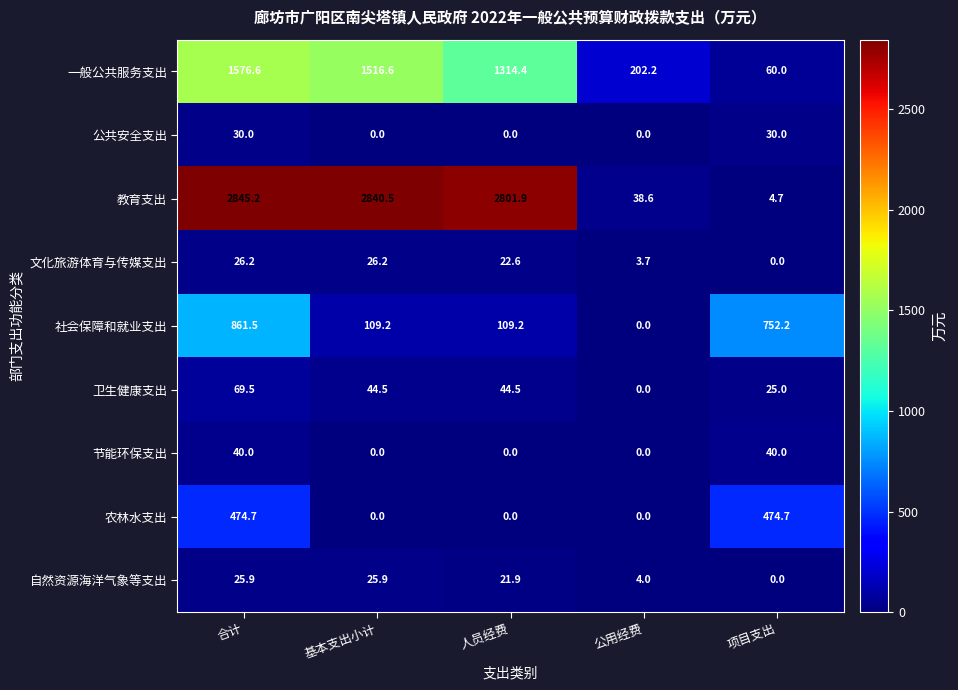

Which series has the widest spread of values?

教育支出